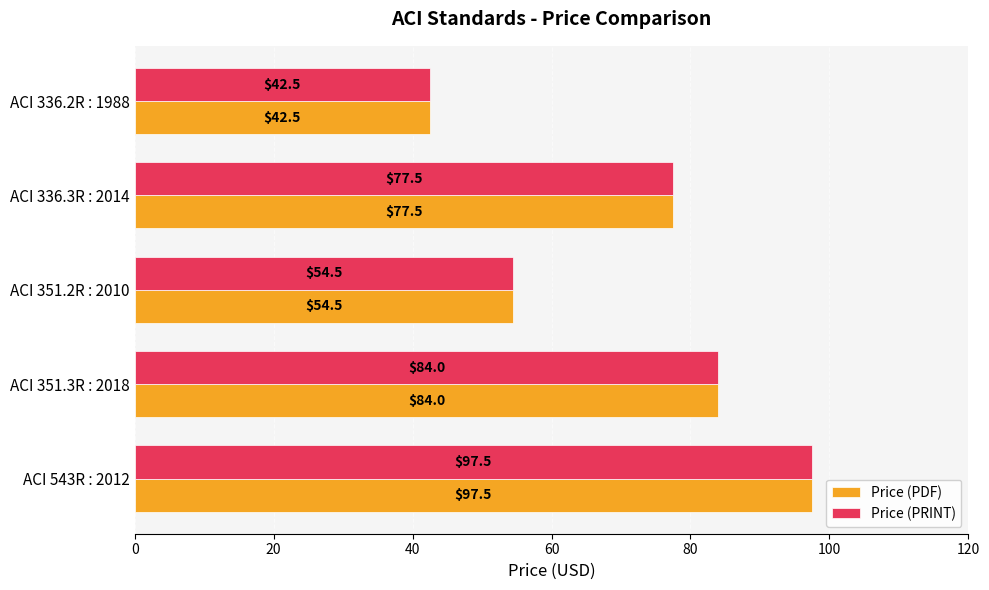

Where is Price (PDF) nearest to the value 70?

ACI 336.3R : 2014